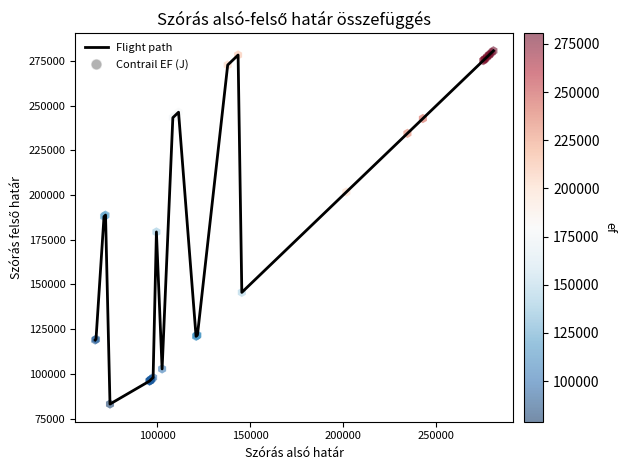

What is the difference between the maximum and minimum values?

197472